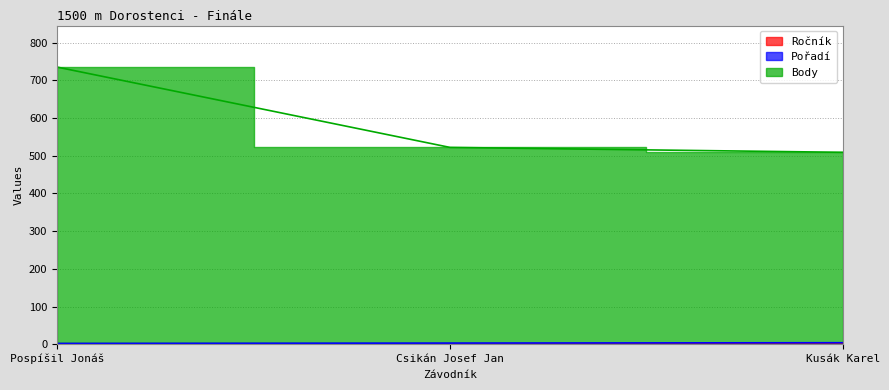

Reading left to right, what are all the values shown in this chart?

Pořadí: 2	3	4
Body: 735	522	509